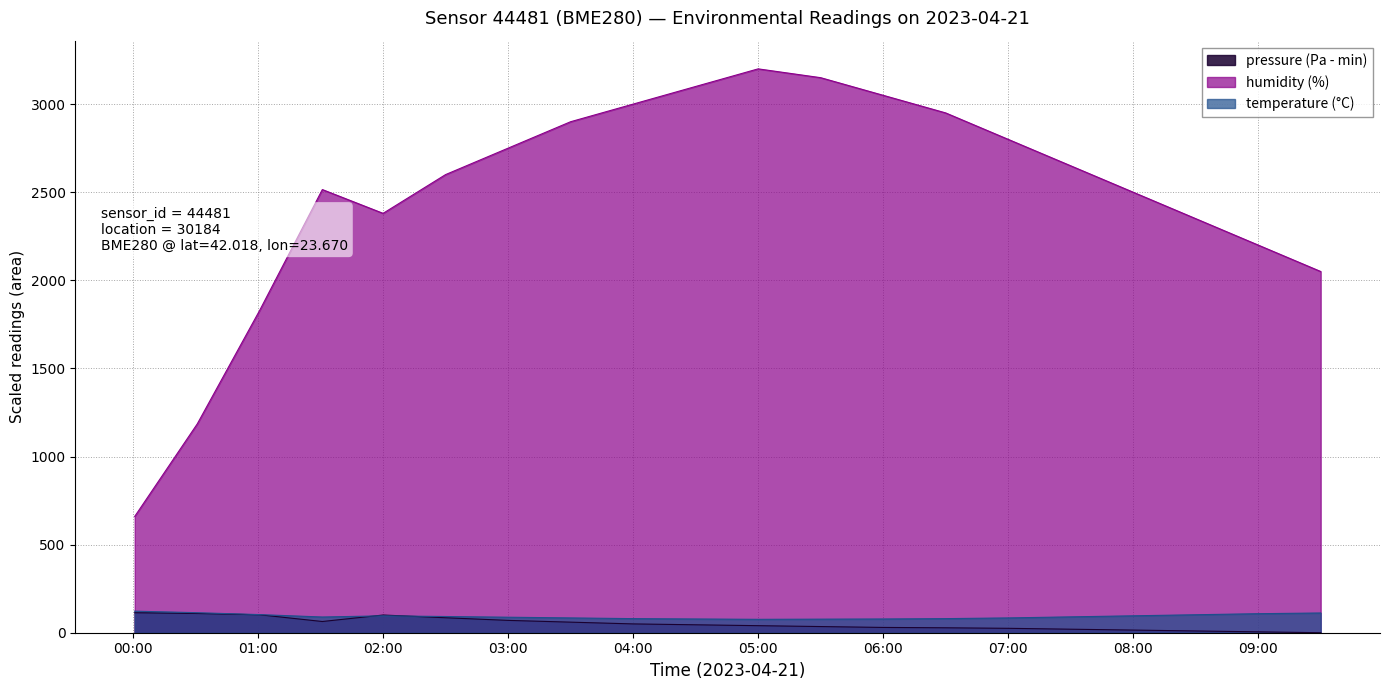

What is the greatest value displayed?

3200.0